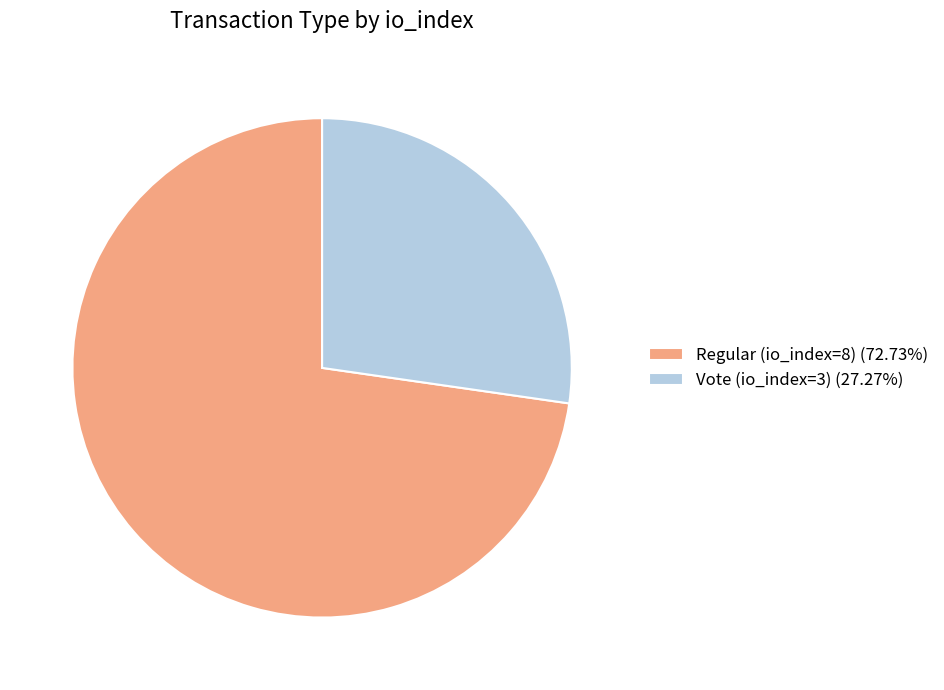

Is there a majority slice in this chart?

Yes